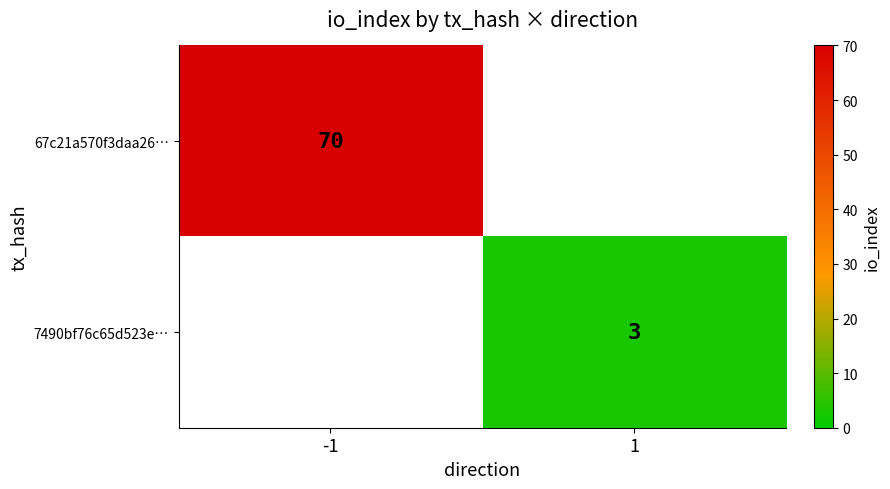

True or false: 7490bf76c65d523e… has a value of 4 at 1.

False